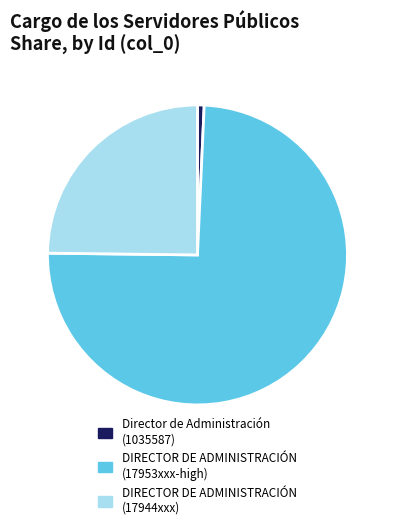

Do Director de Administración (1035587) and DIRECTOR DE ADMINISTRACIÓN (17953xxx-high) together represent more than half of the pie?

Yes